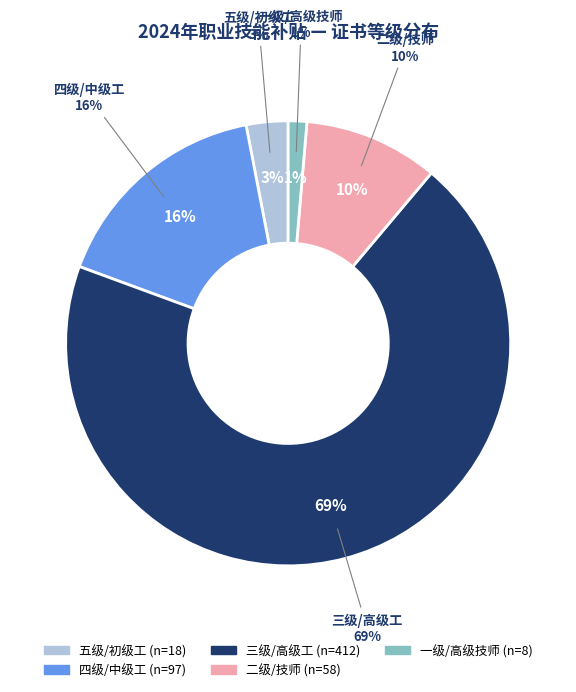

Between 五级/初级工 and 四级/中级工, which is larger?

四级/中级工